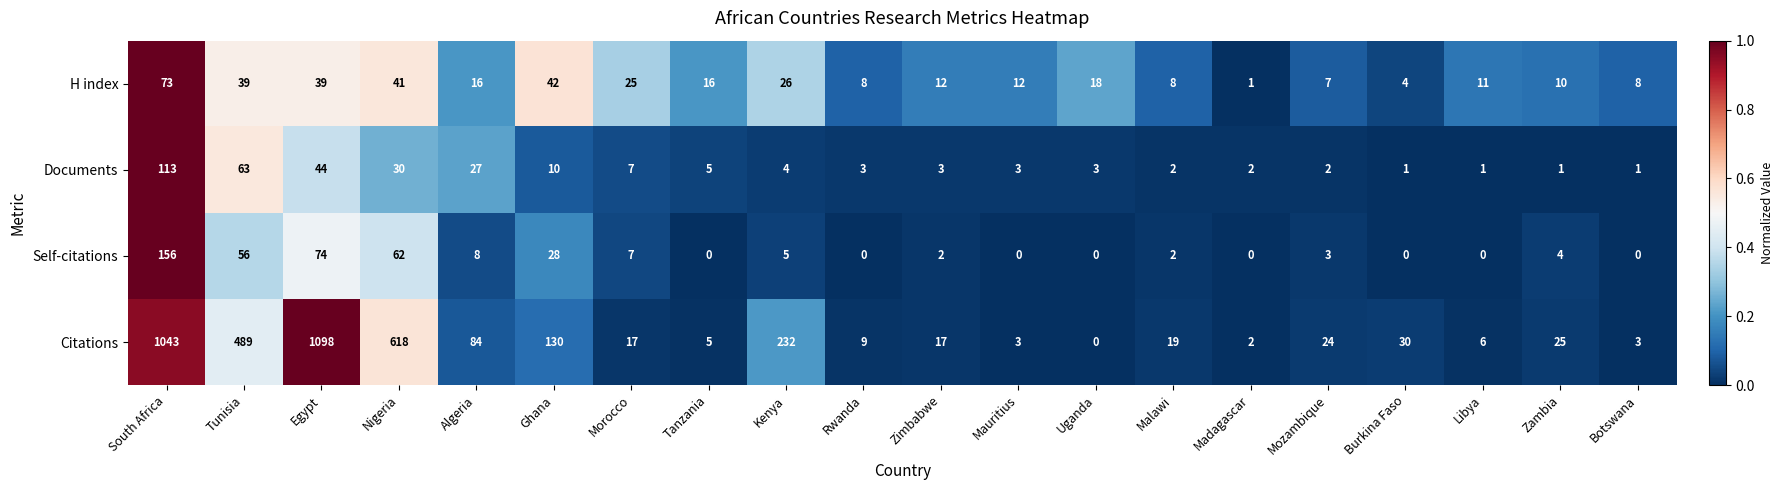

At which category is the sum across all series the highest?

South Africa